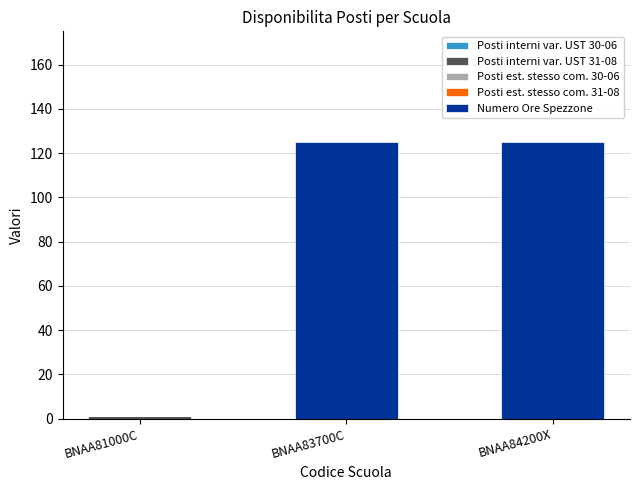

What is the total value across all series at BNAA83700C?

125